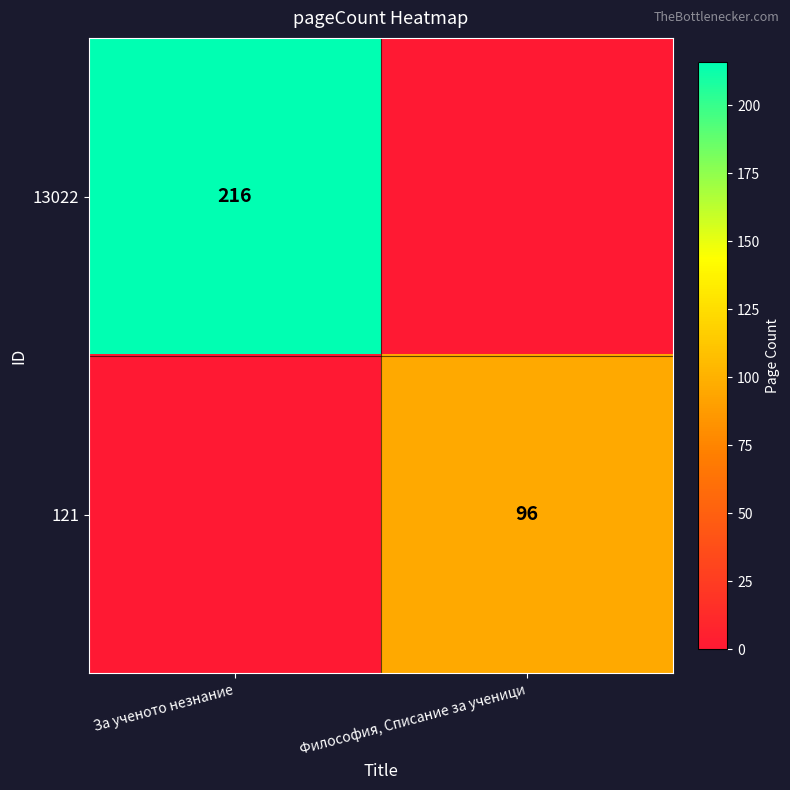

The value of 13022 at За ученото незнание is 147. True or false?

False